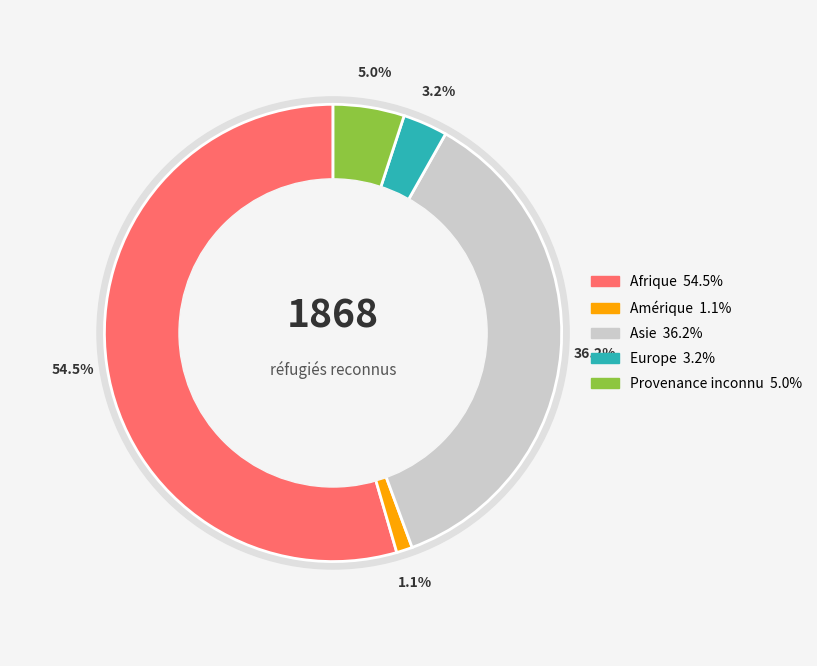

Rank the categories by value from highest to lowest.

Afrique, Asie, Provenance inconnu, Europe, Amérique